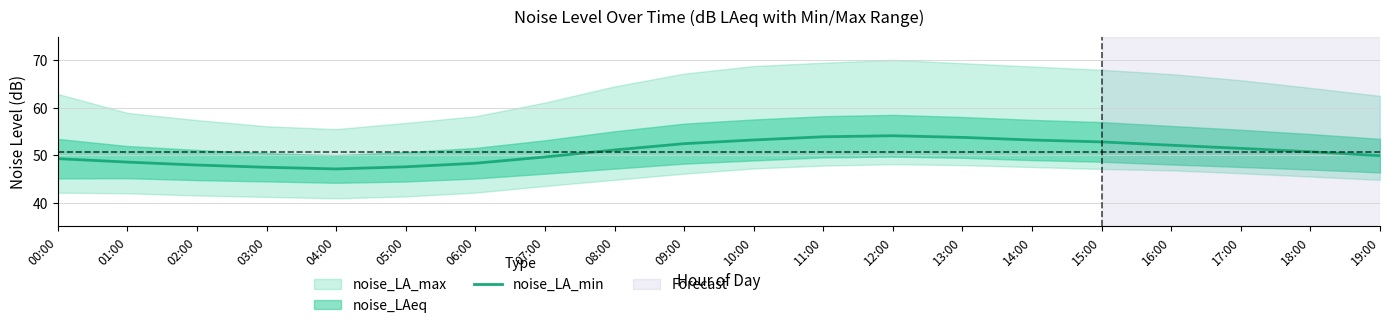

True or false: the data shows 54.1 at 12:00.

True